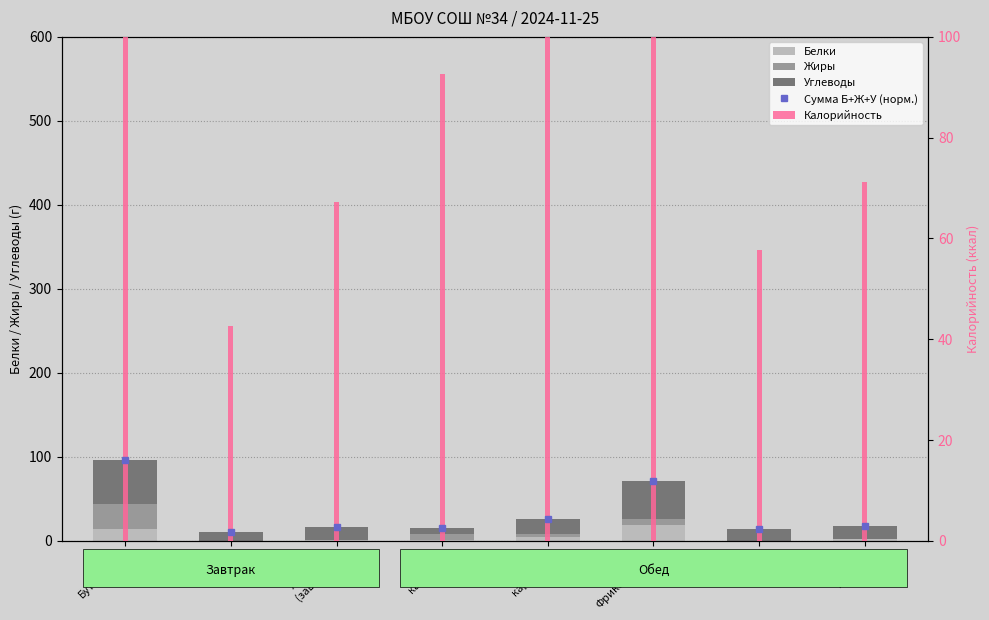

What is the total value across all series at Хлеб р-п
(завтрак)?

16.6